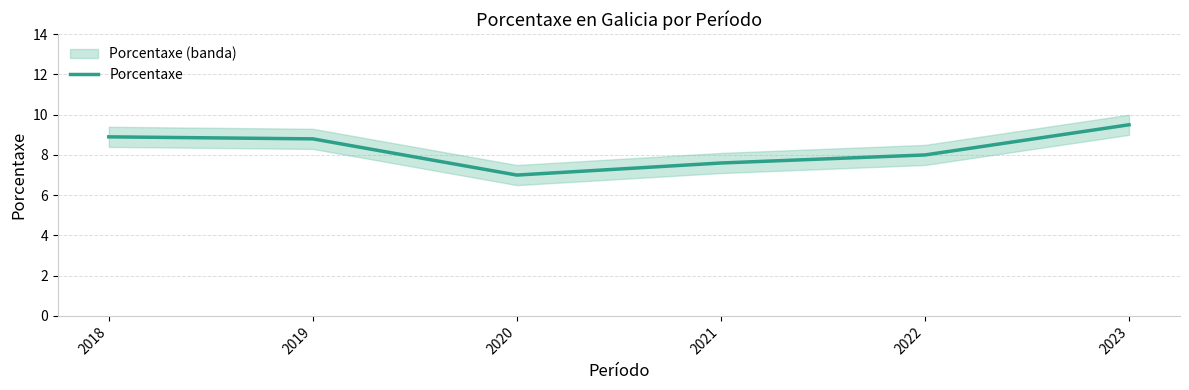

Reading left to right, what are all the values shown in this chart?

2018=8.9	2019=8.8	2020=7.0	2021=7.6	2022=8.0	2023=9.5